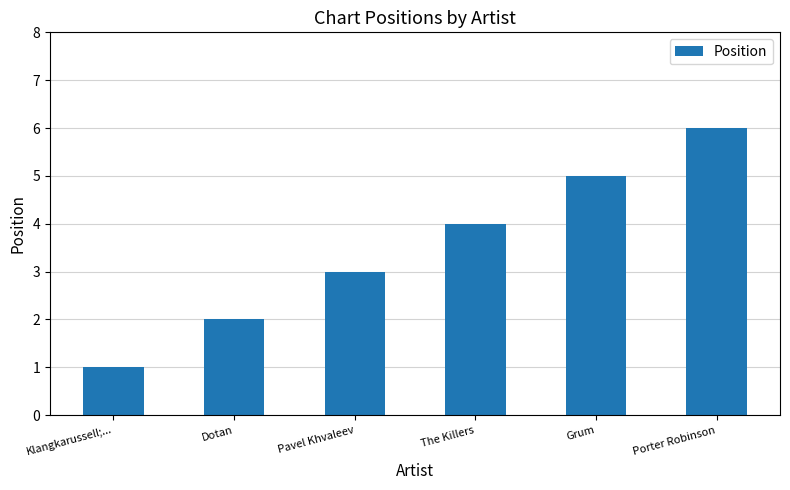

What is the approximate value at Klangkarussell;...?

1